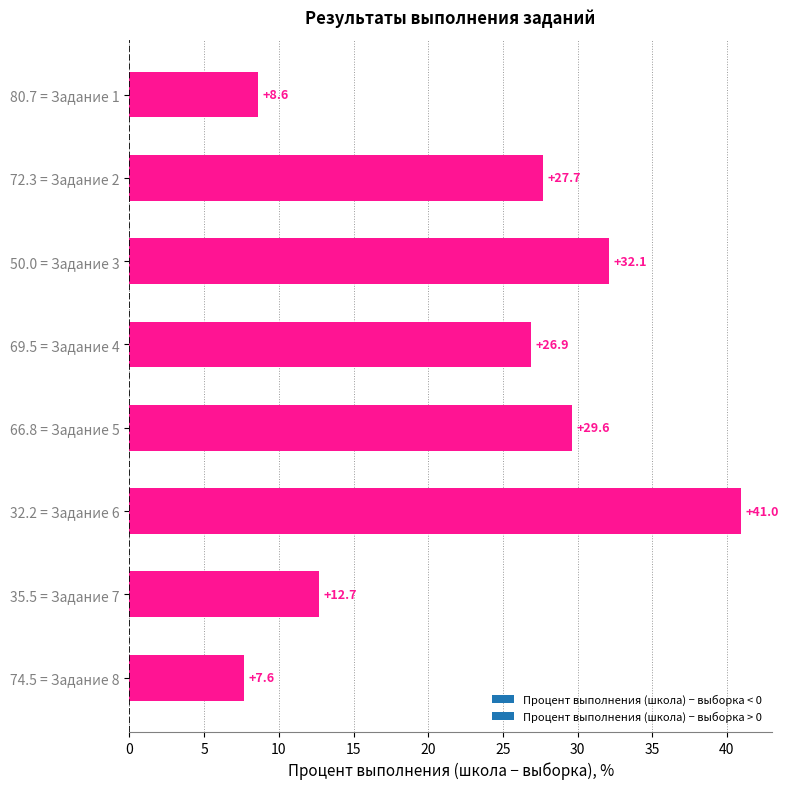

What is the value of the 7th bar from the top?

12.7